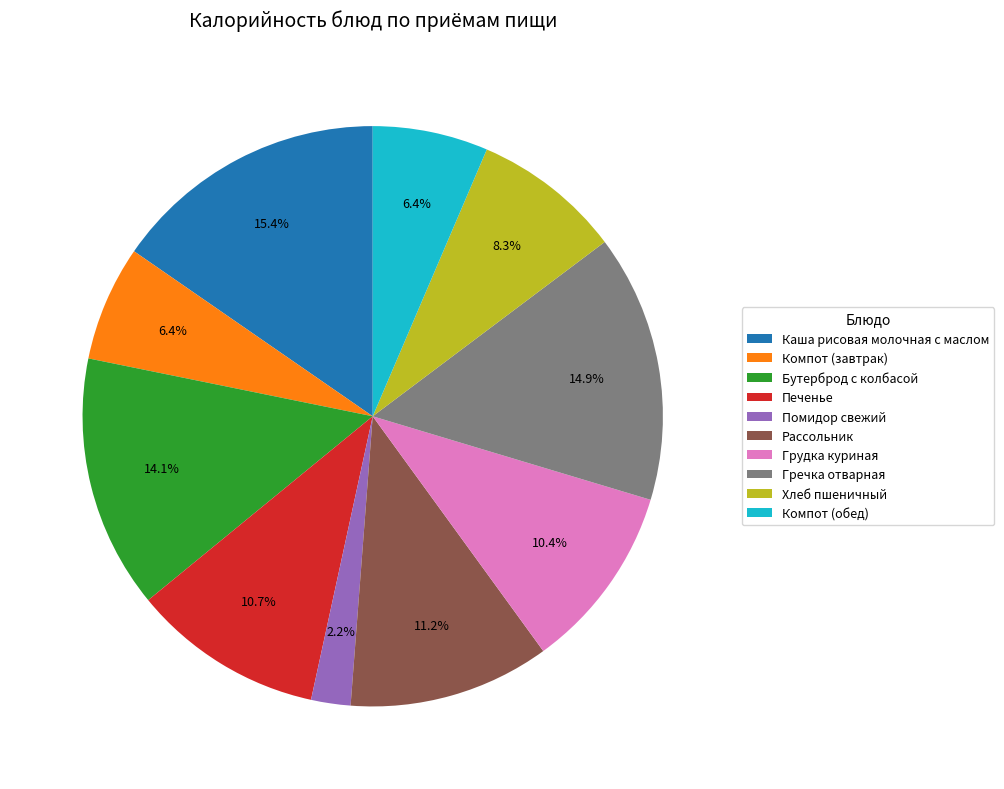

Between Компот (обед) and Хлеб пшеничный, which is larger?

Хлеб пшеничный